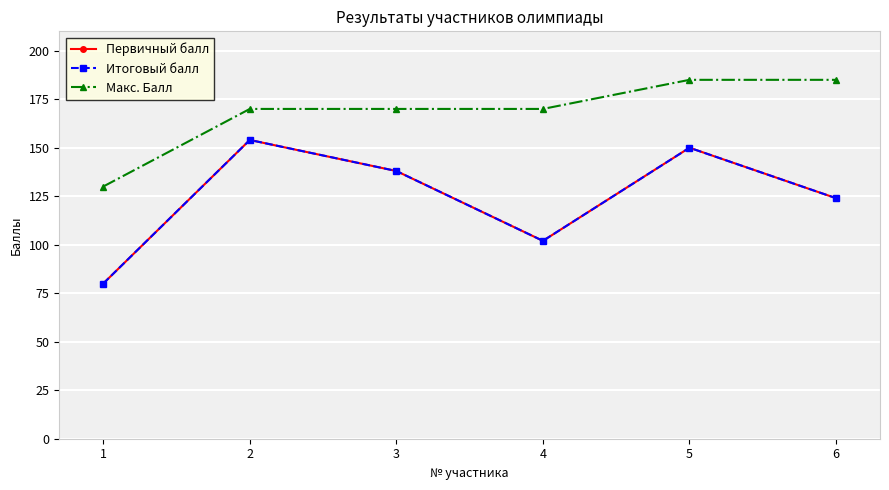

How many Макс. Балл values are between 170 and 185?

5